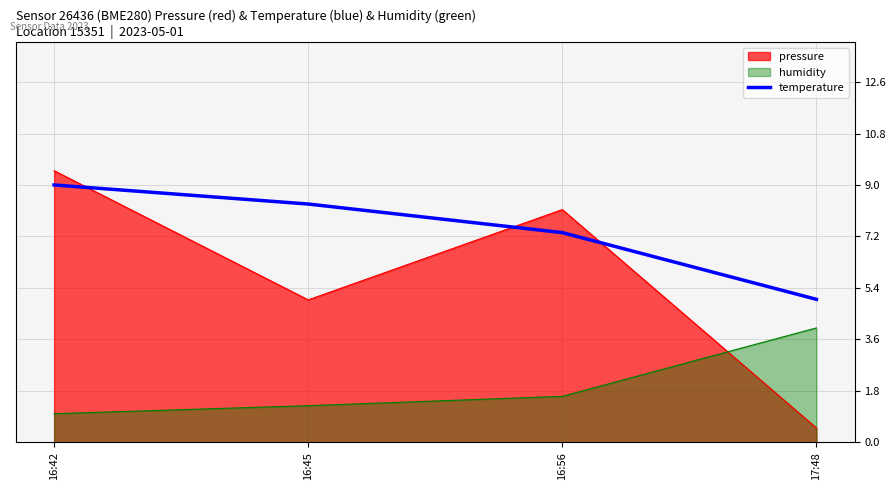

What is the spread (max minus min) of values at 17:48?

4.5